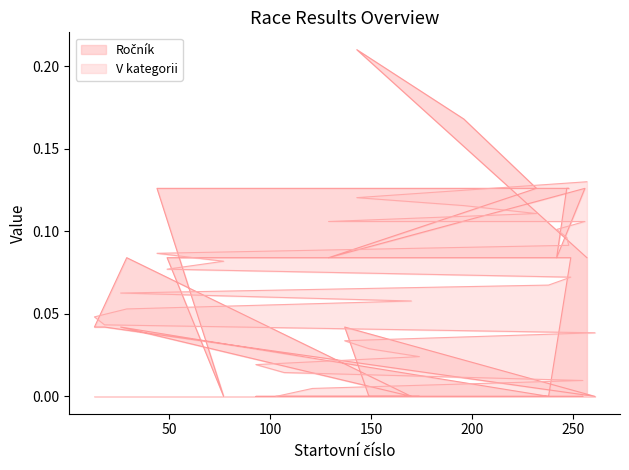

Which label corresponds to the largest value in the chart?

143